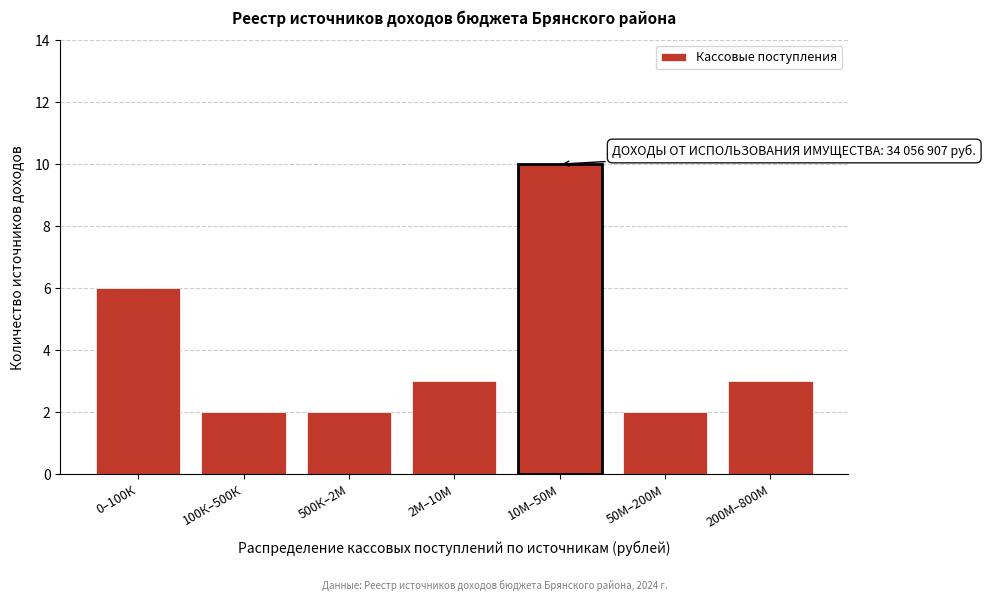

Reading left to right, transcribe all the data shown in this chart.

0–100К=6	100К–500К=2	500К–2М=2	2М–10М=3	10М–50М=10	50М–200М=2	200М–800М=3